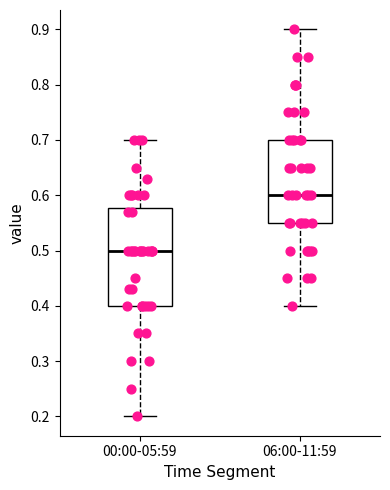

Which box's median line is the highest?

06:00-11:59